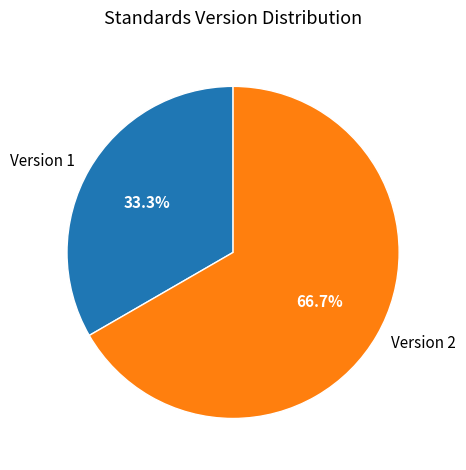

Rank the categories by value from lowest to highest.

Version 1, Version 2